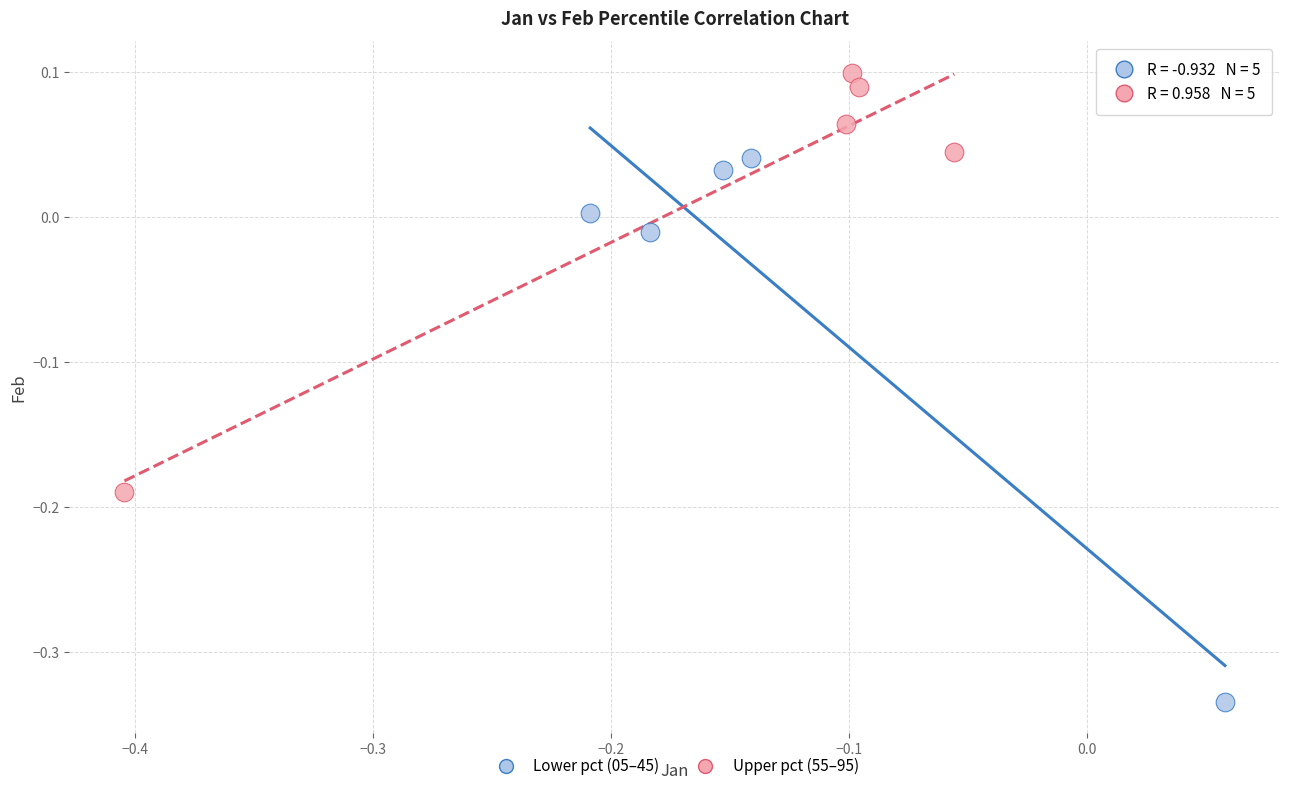

Which series contains the highest Y value?

Upper pct (55–95)